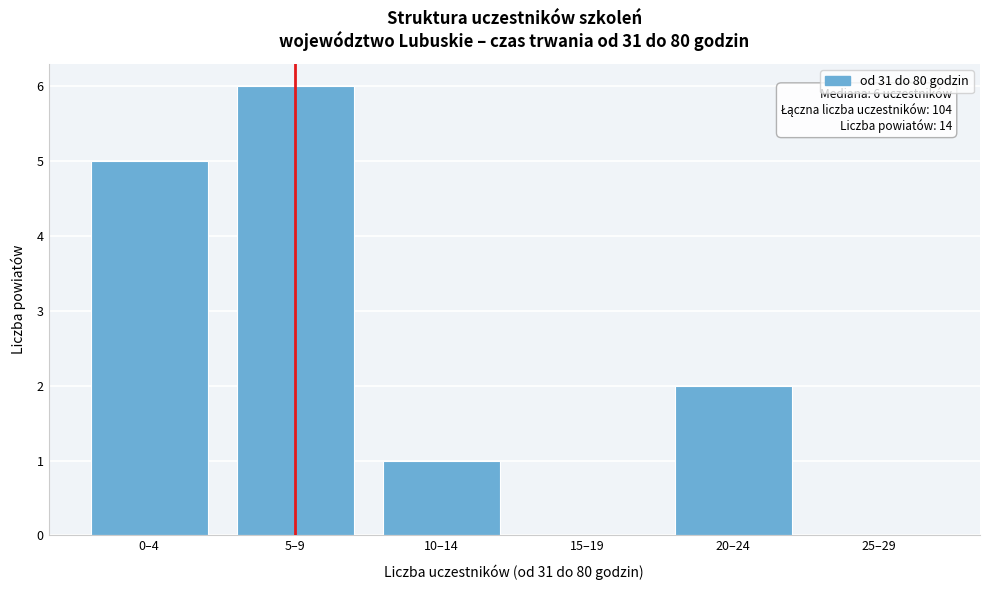

Reading right to left, list all the values displayed in this chart.

25–29=0	20–24=2	15–19=0	10–14=1	5–9=6	0–4=5